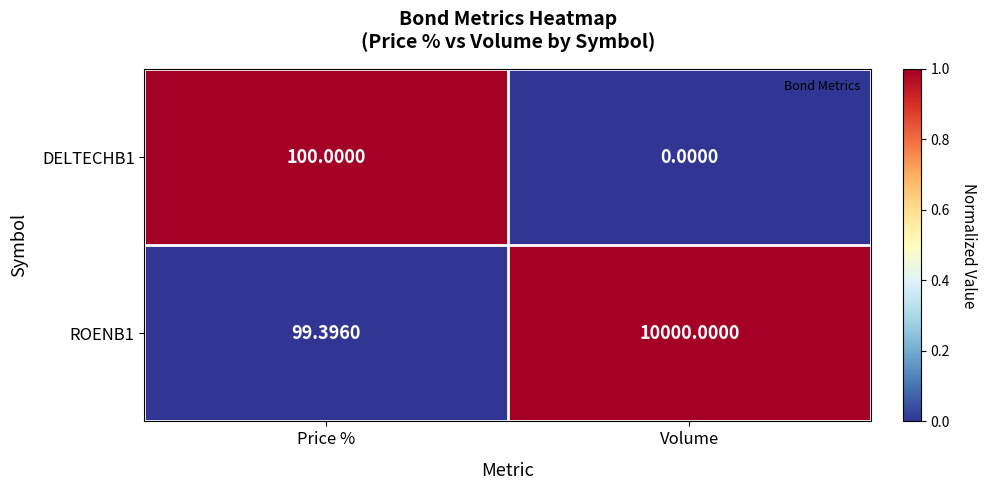

At which category does the chart reach its peak across all series?

Volume